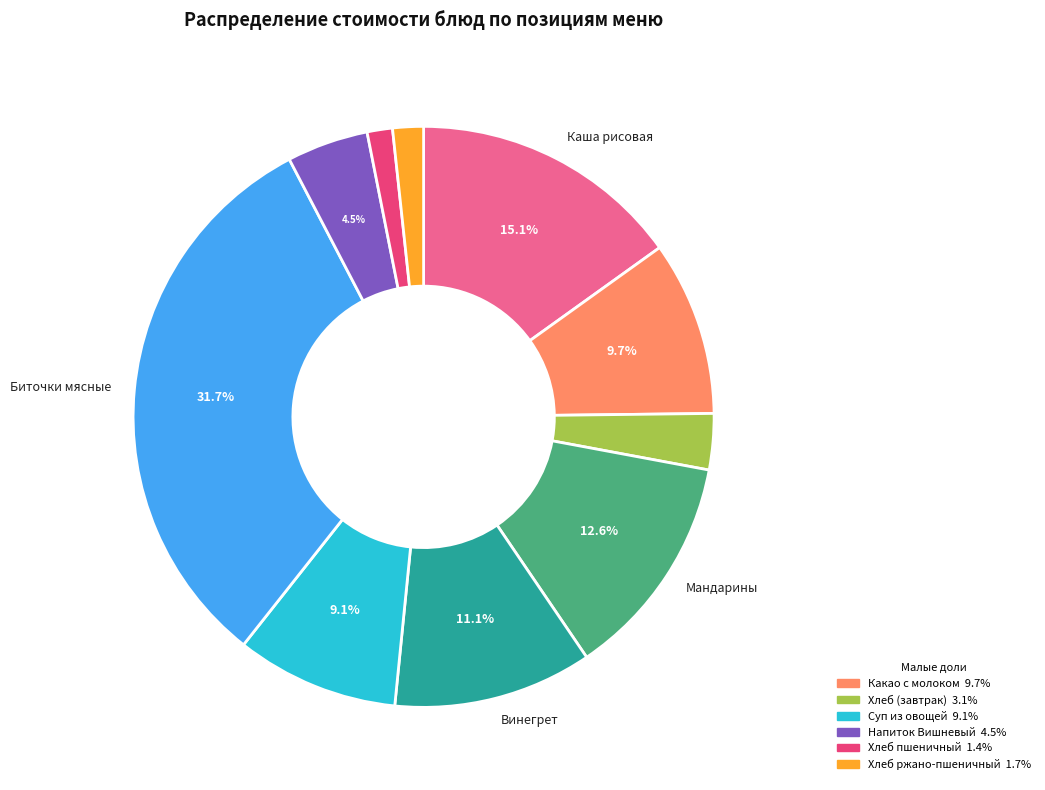

Is there a majority slice in this chart?

No